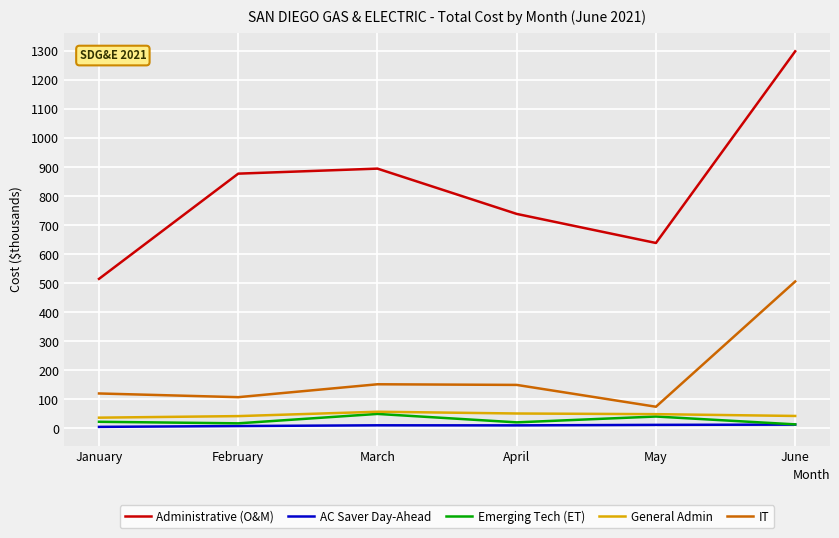

What are all the series names shown in the legend?

Administrative (O&M), AC Saver Day-Ahead, Emerging Tech (ET), General Admin, IT